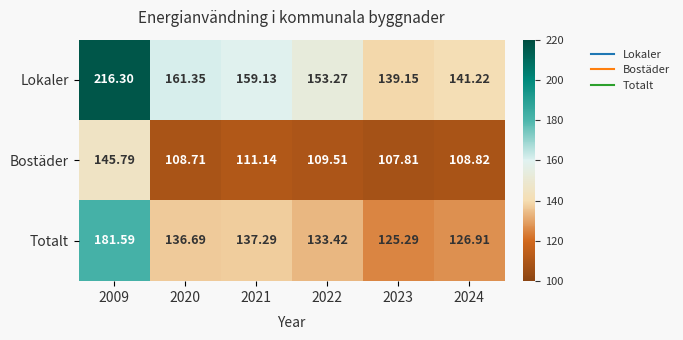

Rank the series at 2009 from lowest to highest value.

Bostäder, Totalt, Lokaler